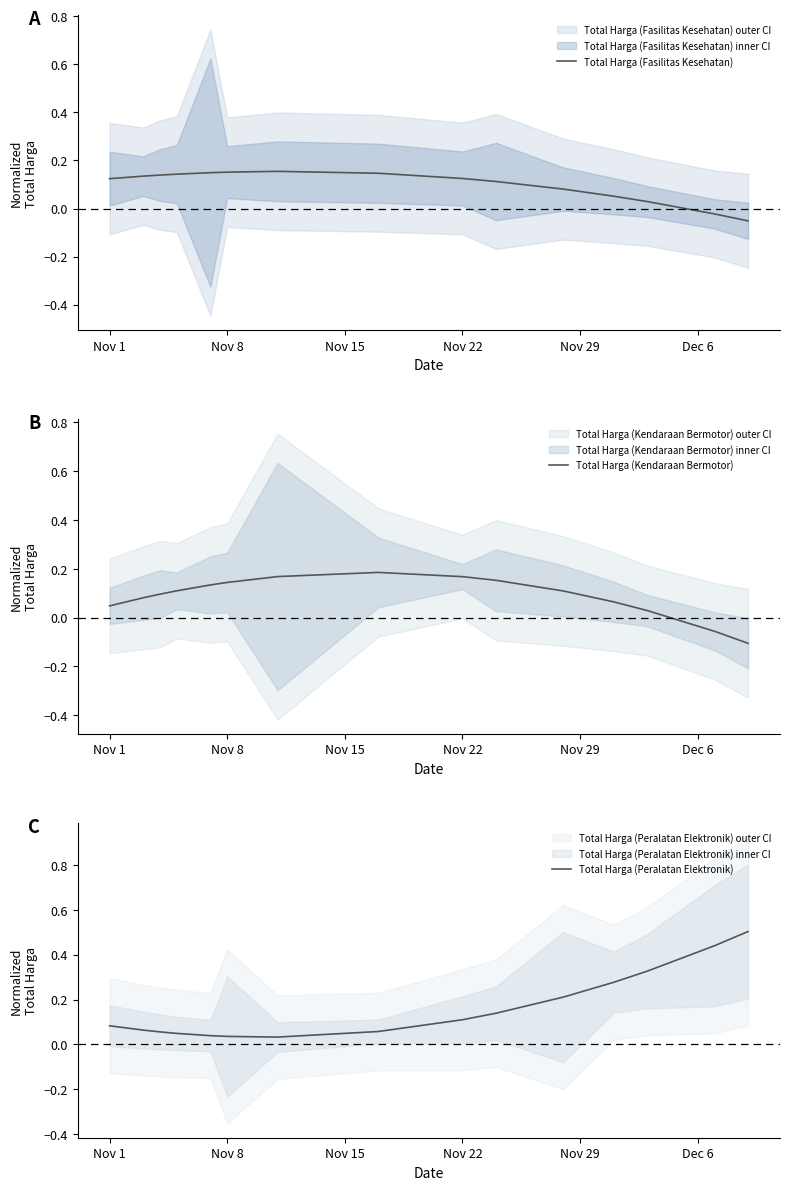

True or false: Total Harga (Kendaraan Bermotor) and Total Harga (Peralatan Elektronik) intersect in this chart.

True